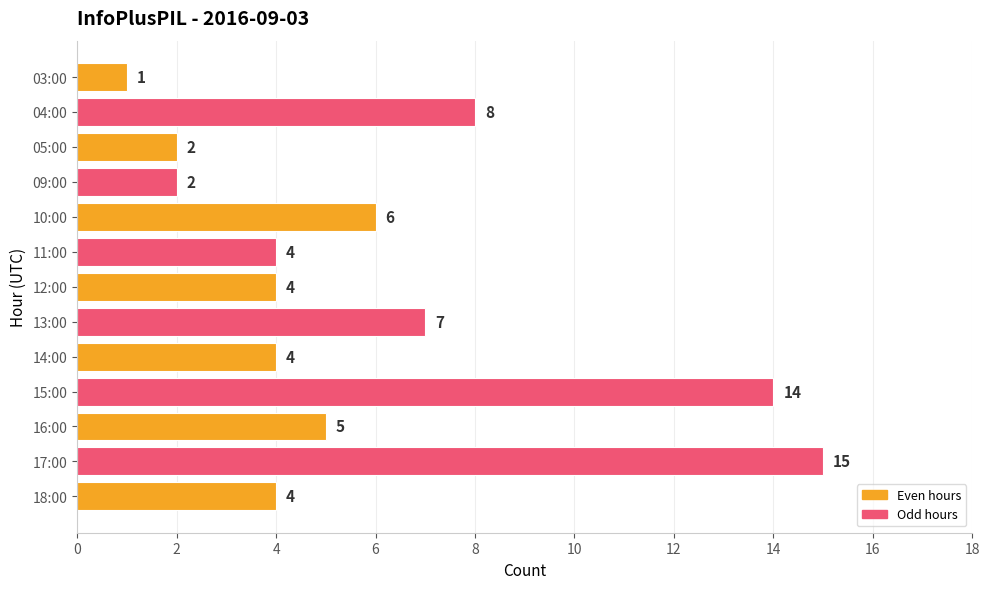

How many values are below 4?

3